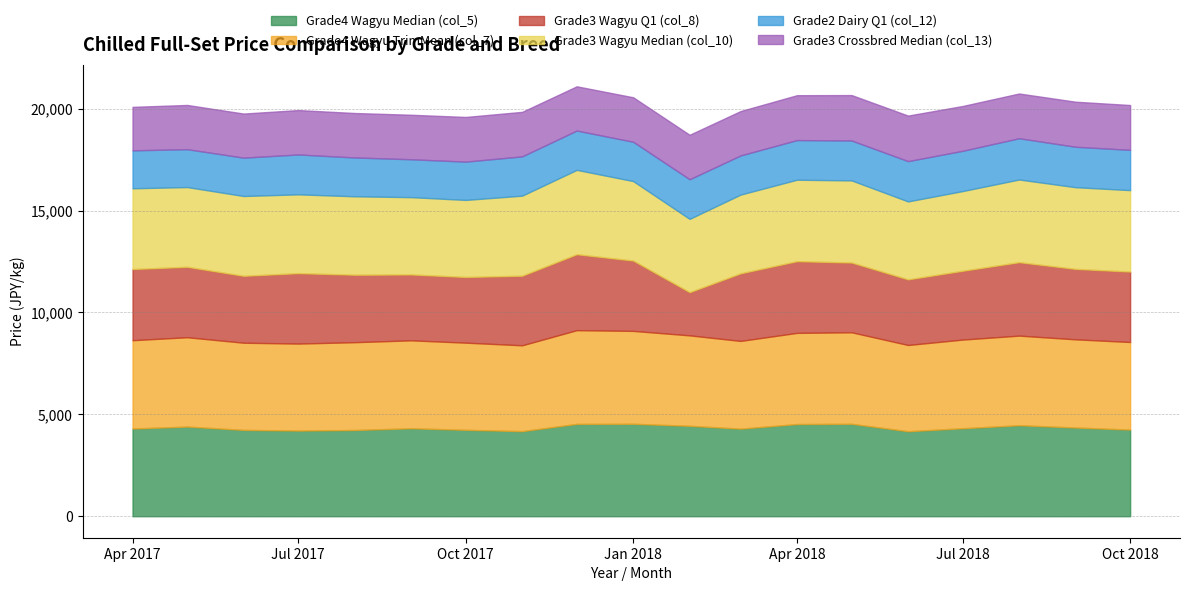

Which category has the highest value in the Grade3 Wagyu Median (col_10) series?

2017-12